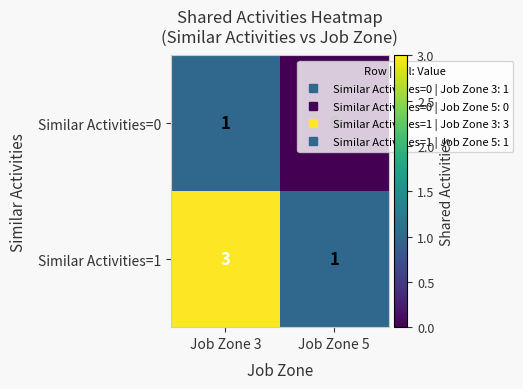

What is the sum of the Similar Activities=1 values at Job Zone 3 and Job Zone 5?

4